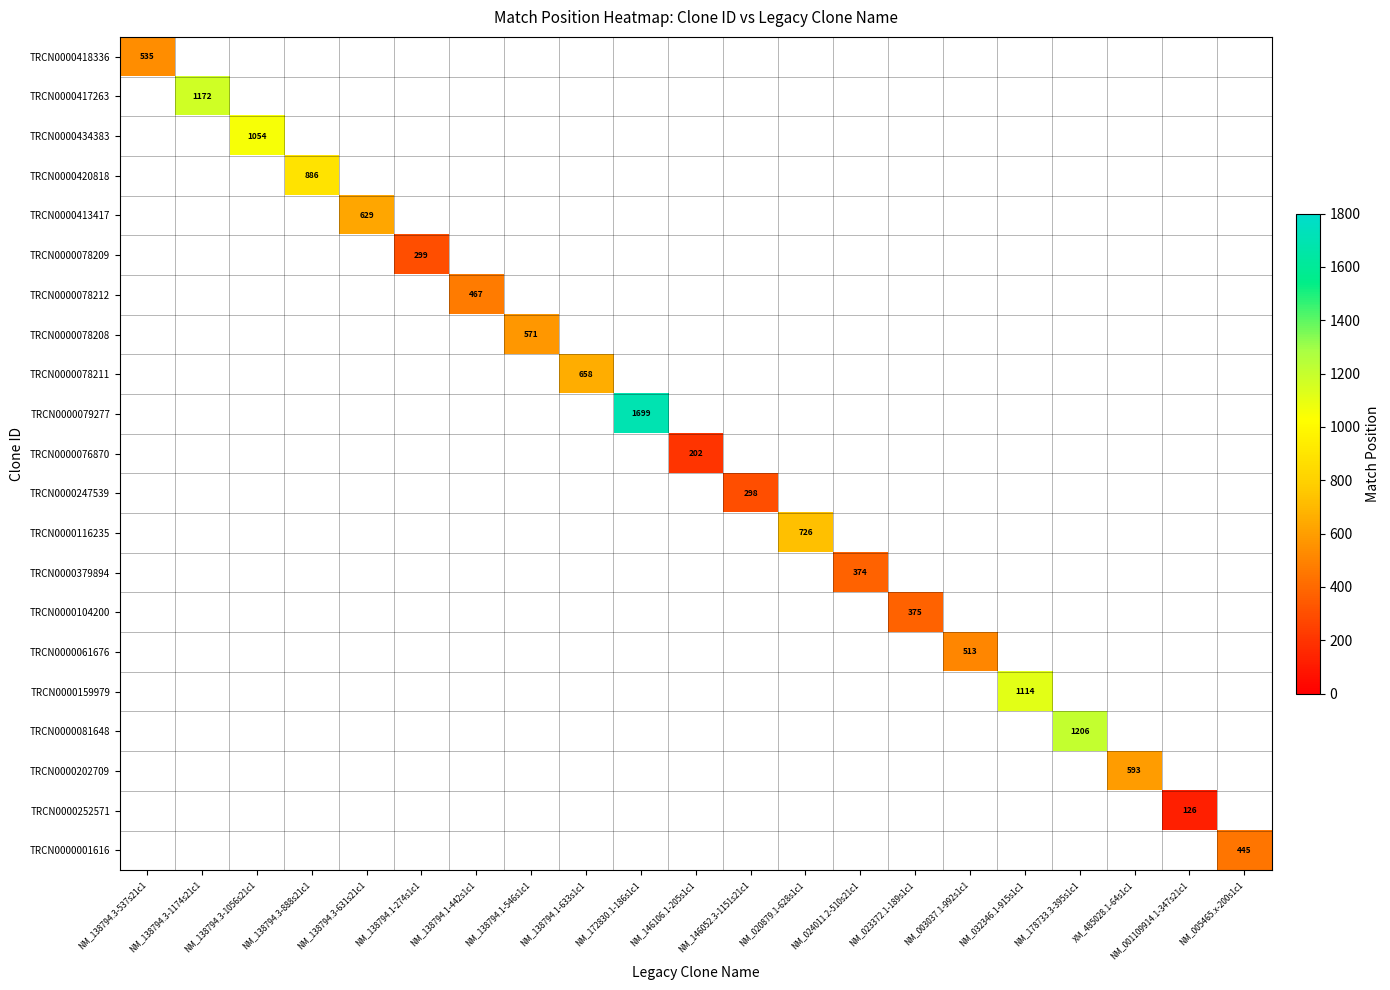

The value of TRCN0000420818 at NM_138794.3-888s21c1 is 488. True or false?

False